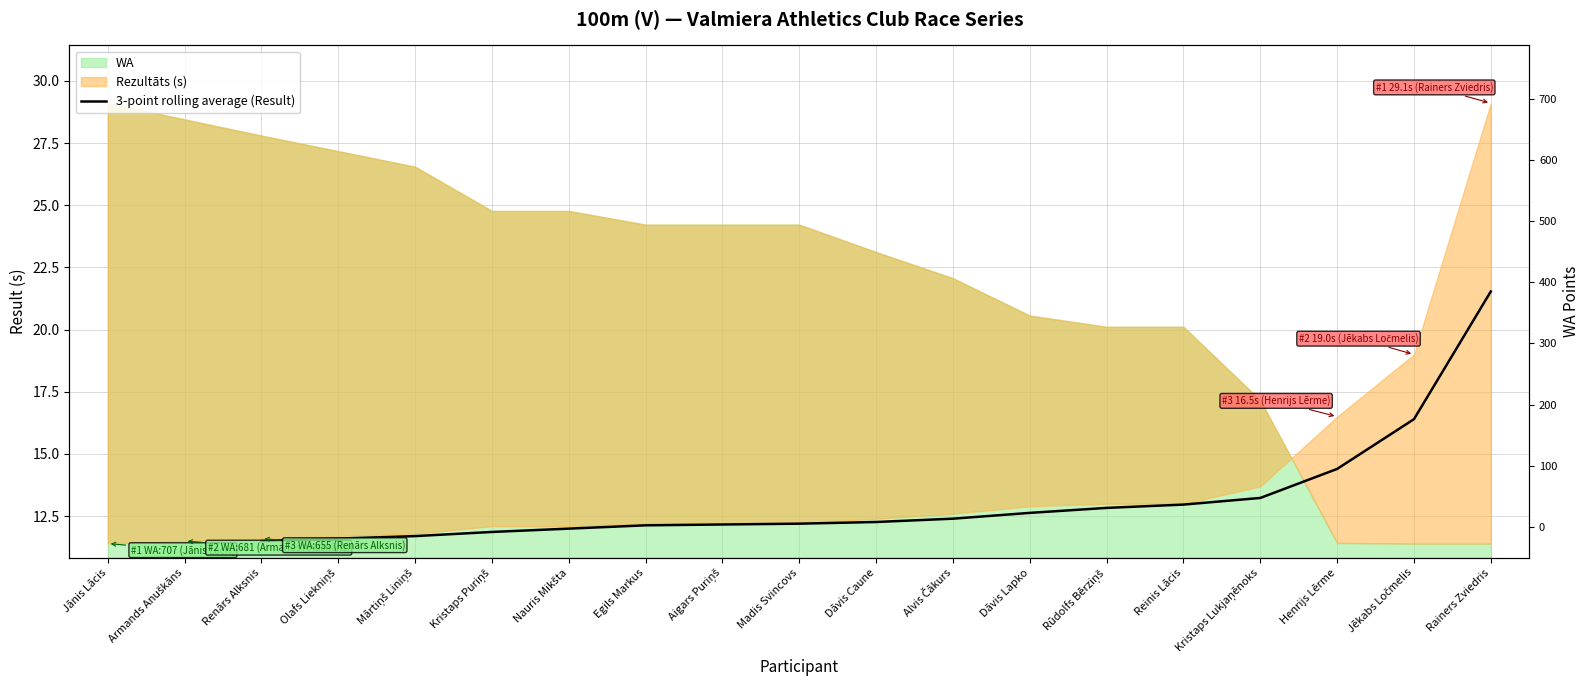

The value at Rainers Zviedris is 7.0. True or false?

False